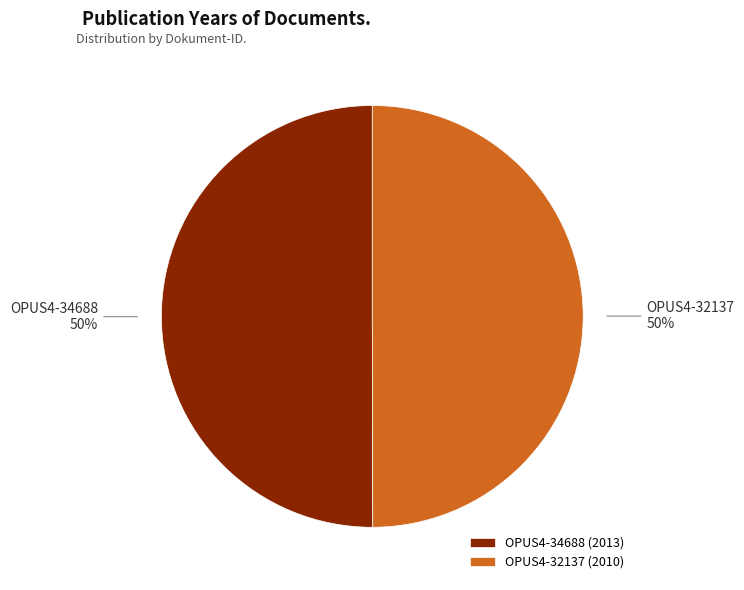

How many slices are in this pie chart?

2